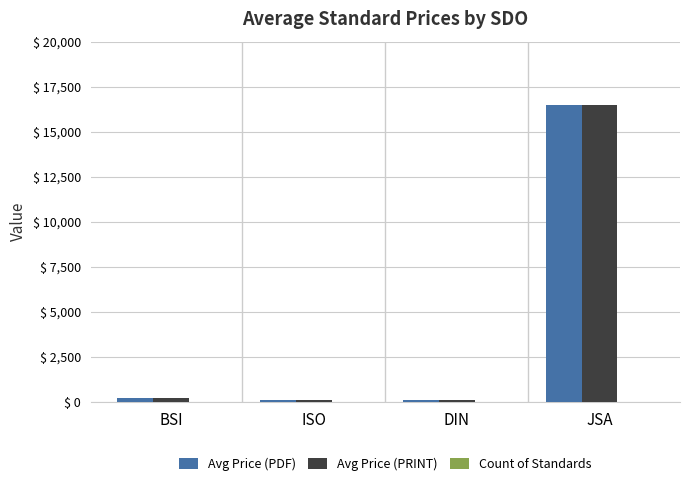

Is the value of Avg Price (PRINT) at DIN greater than the value of Avg Price (PDF) at JSA?

No